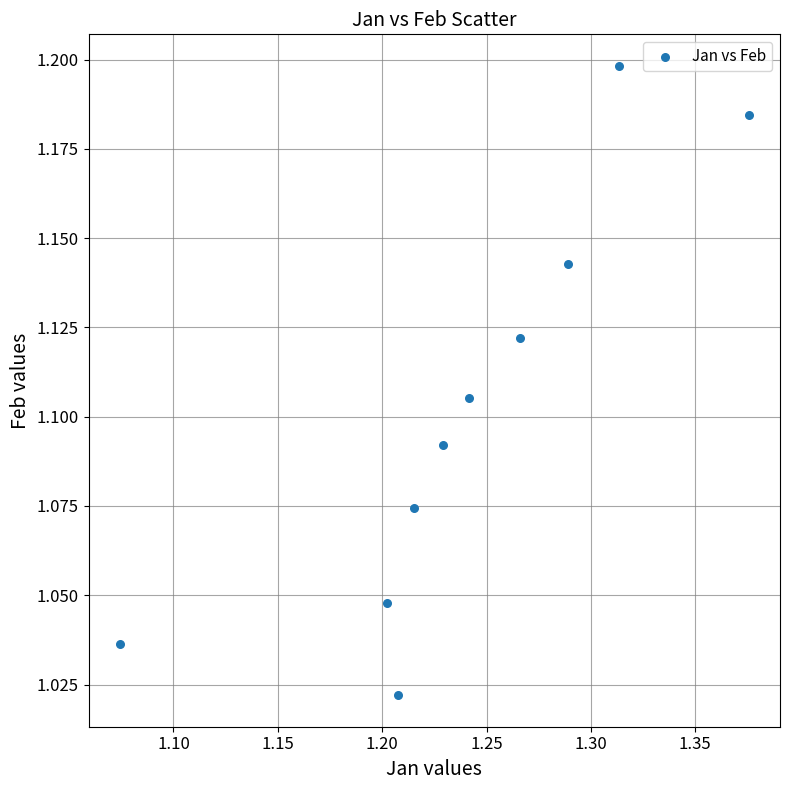

What is the range of X values (max minus min)?

0.3